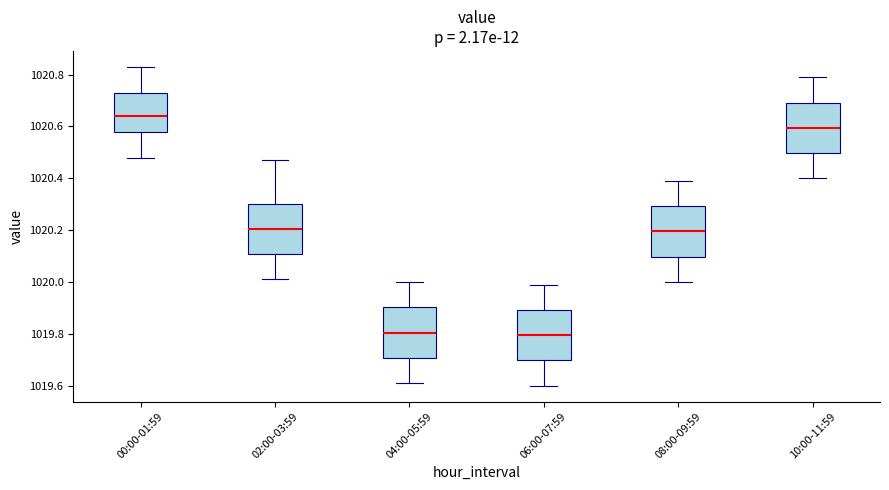

Where does the median line of the box for 02:00-03:59 sit on the y-axis? The values are not printed on the chart, so give them approximately, as read against the axis.

1020.20